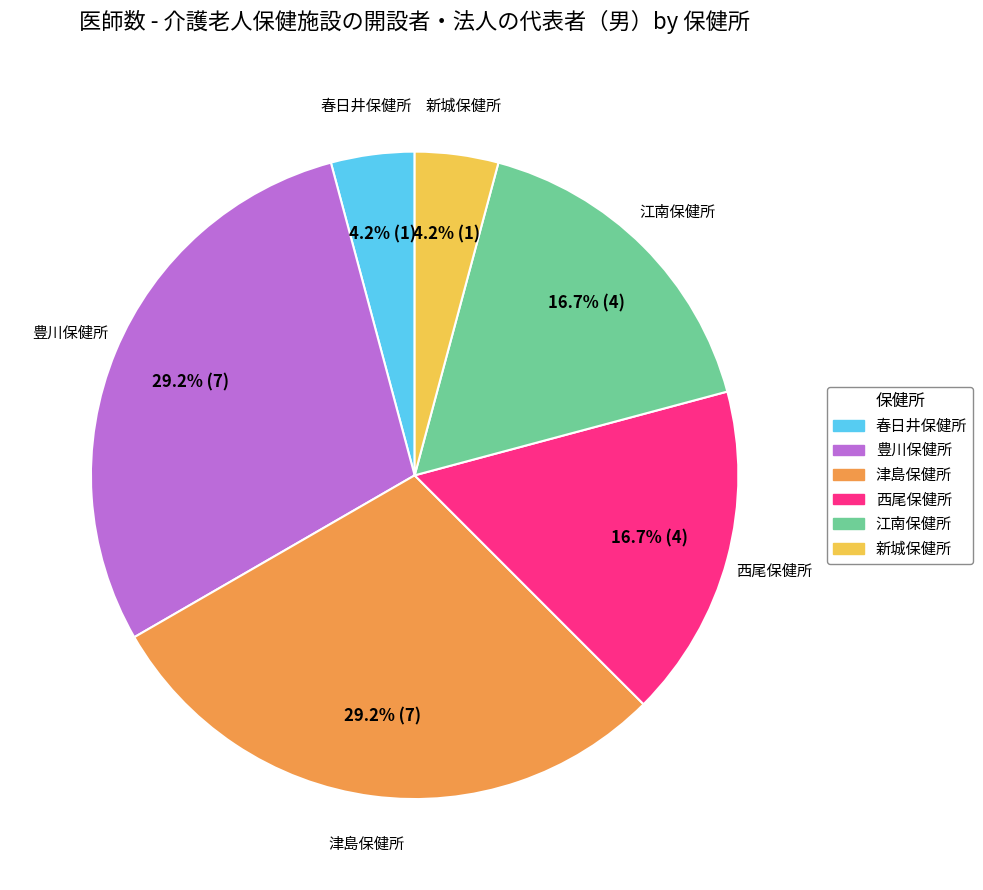

What is the ratio of the value at 西尾保健所 to the value at 豊川保健所?

0.6